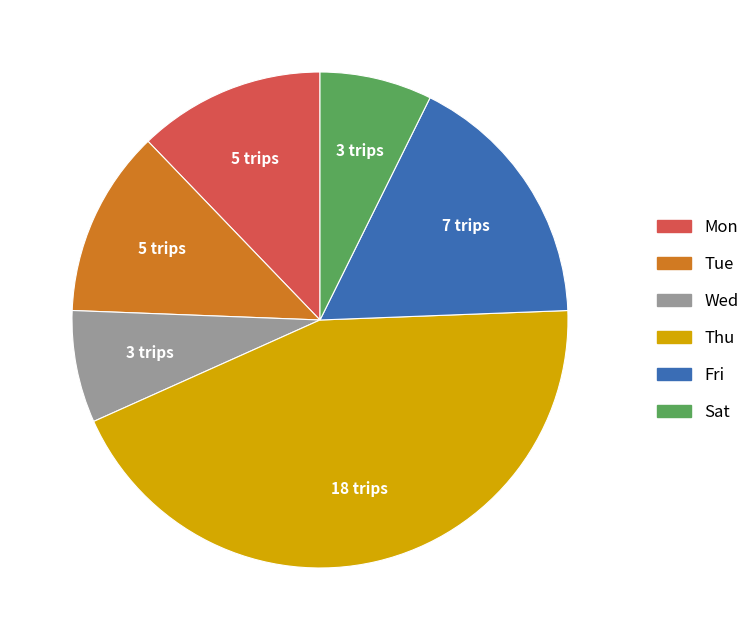

Is there a majority slice in this chart?

No